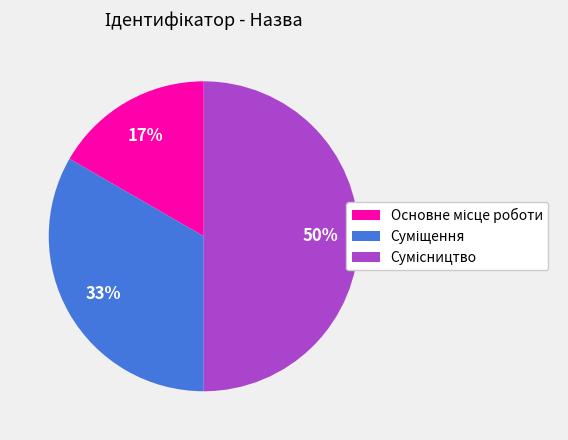

To the nearest percent, what is the difference between the largest and smallest slice percentages?

33%